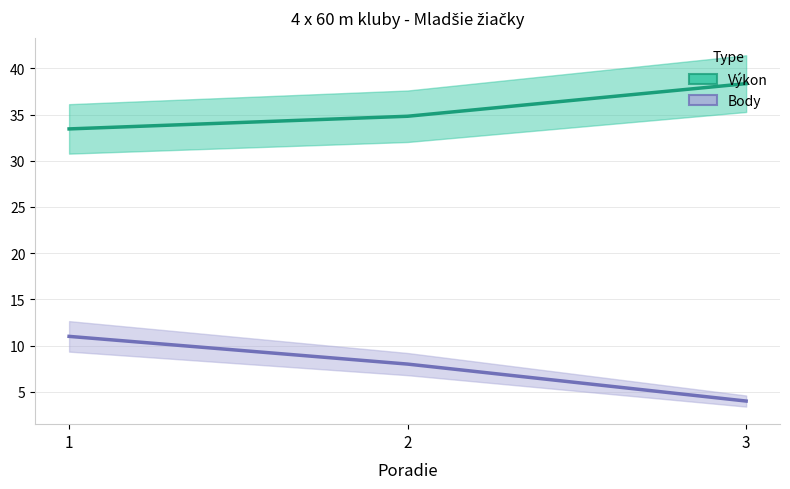

Rank the series by their maximum value, from lowest to highest.

Body, Výkon